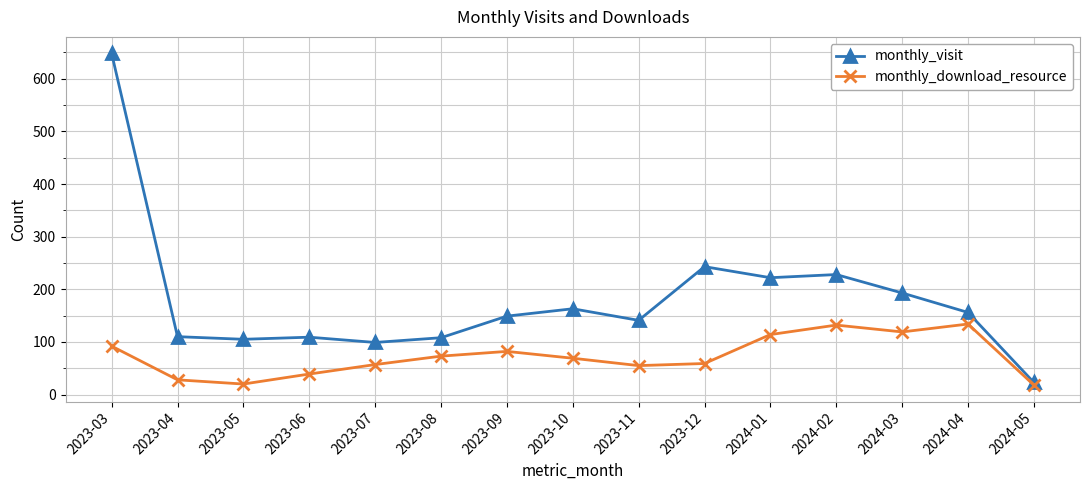

How many categories are shown in the chart?

15